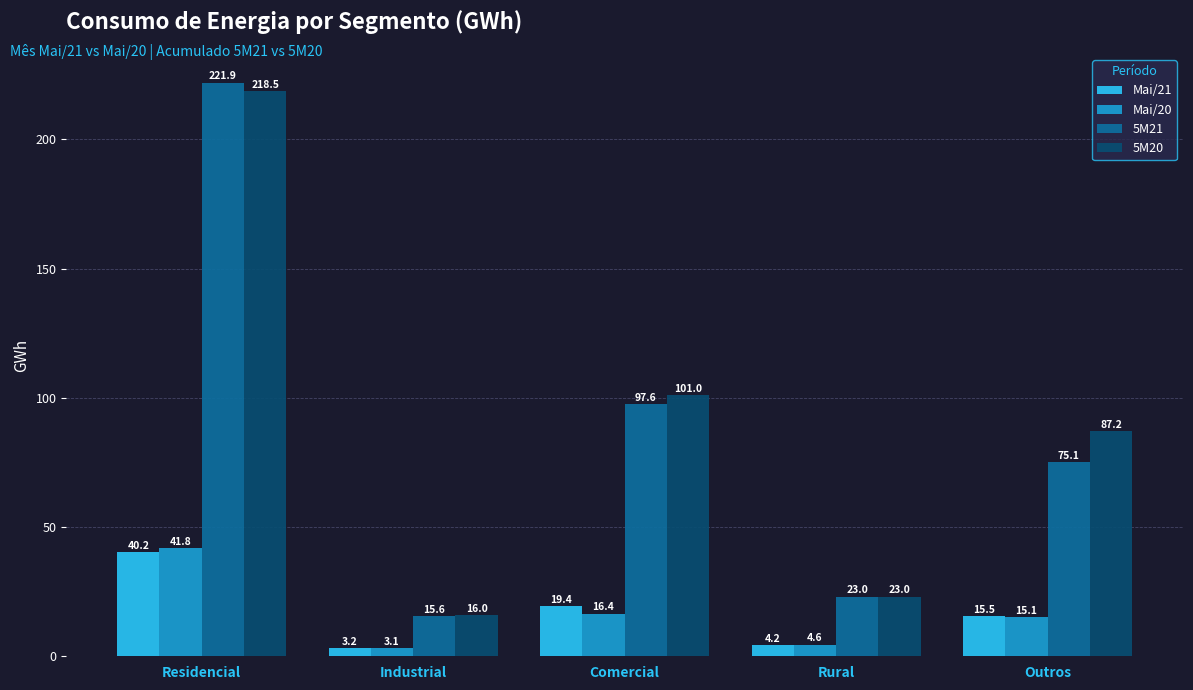

Where is Mai/21 nearest to the value 21?

Comercial